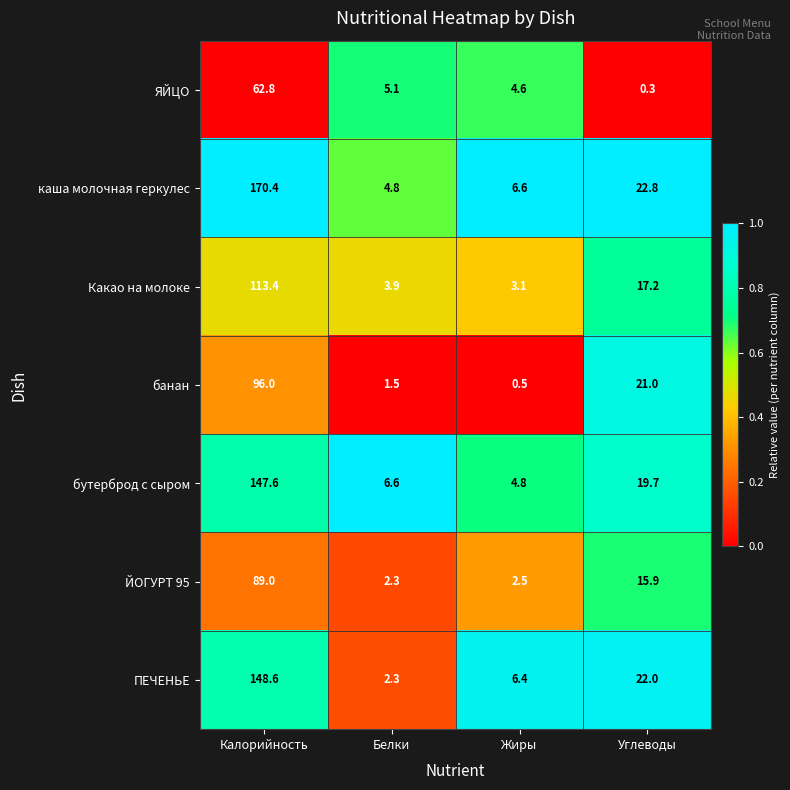

How many series are shown in this chart?

7